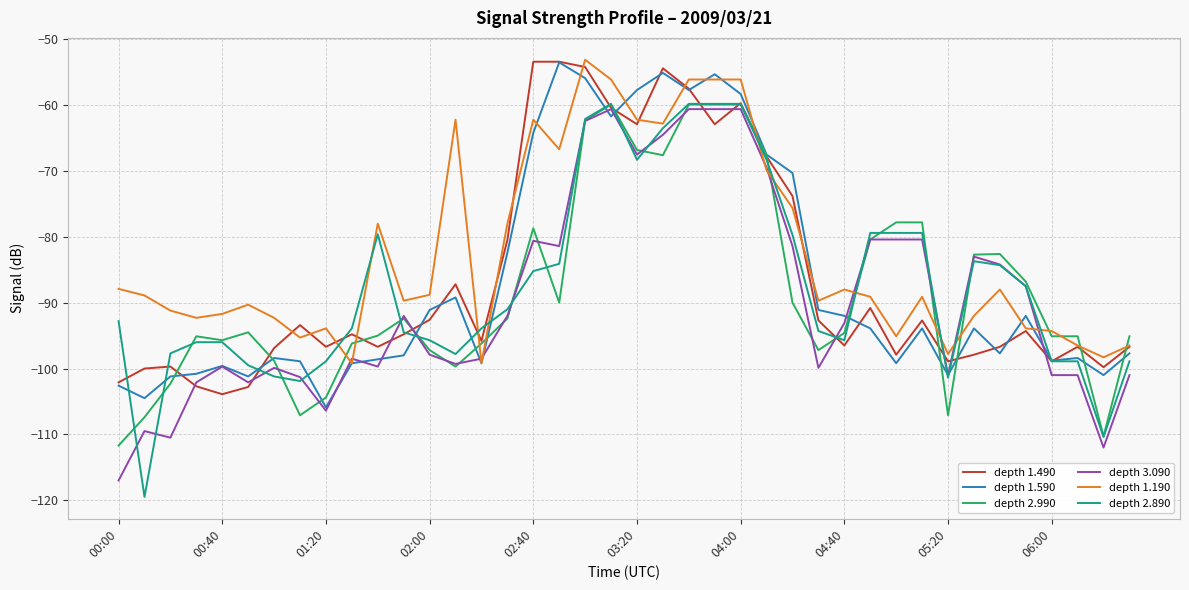

How many lines are shown in the chart?

6